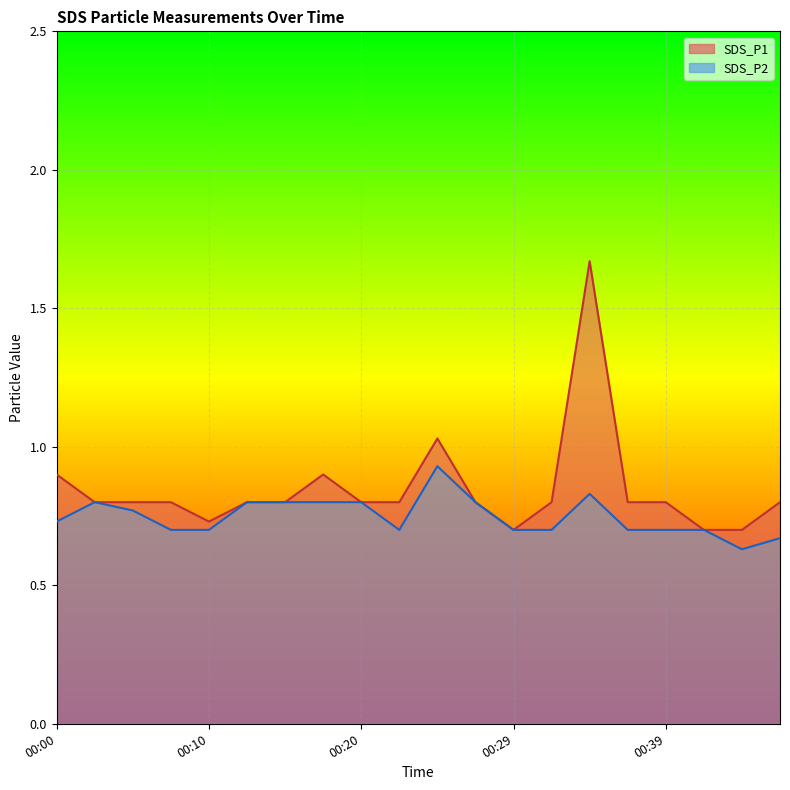

Reading left to right, extract all data points from this chart.

SDS_P1: 0.9	0.8	0.8	0.8	0.7	0.8	0.8	0.9	0.8	0.8	1.0	0.8	0.7	0.8	1.7	0.8	0.8	0.7	0.7	0.8
SDS_P2: 0.7	0.8	0.8	0.7	0.7	0.8	0.8	0.8	0.8	0.7	0.9	0.8	0.7	0.7	0.8	0.7	0.7	0.7	0.6	0.7